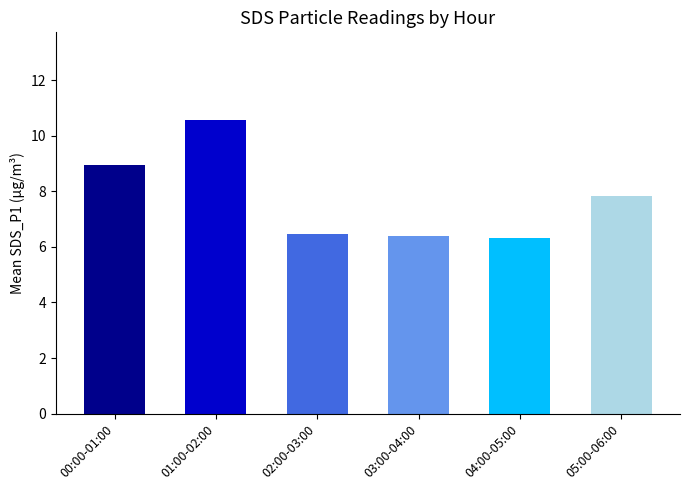

True or false: the data shows 3.9 at 04:00-05:00.

False